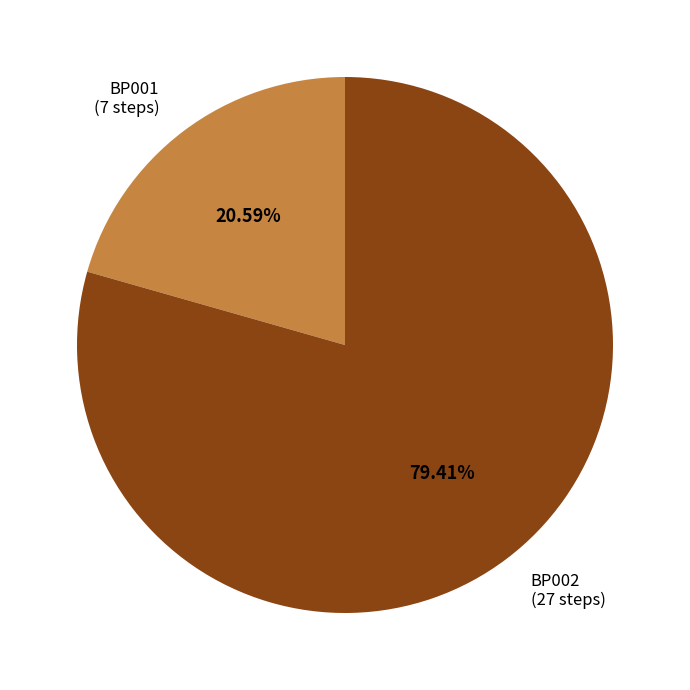

How many segments does this pie chart have?

2